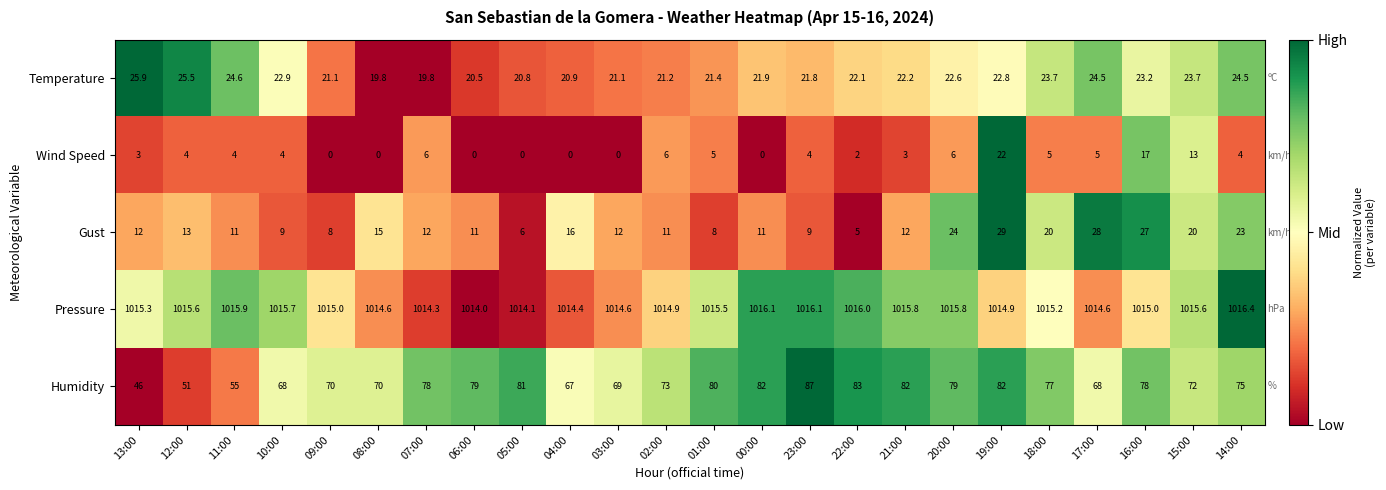

Which series has the largest total across all categories?

Pressure